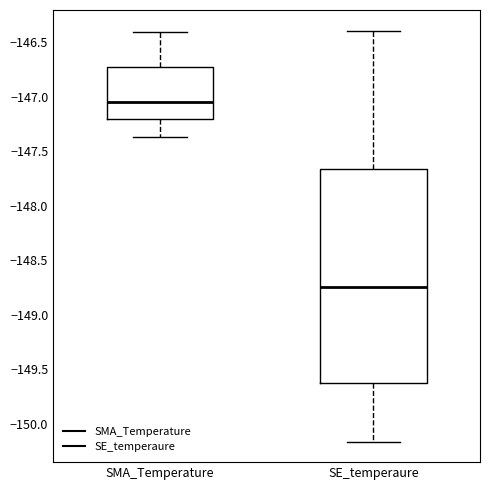

Reading left to right, read every box against the y-axis: the position of its median line, the range the box covers, and the ends of its whiskers. The values are not printed on the chart, so give them approximately, as read against the axis.

SMA_Temperature: median -147.05, box -147.20 to -146.70, whiskers -147.35 to -146.40
SE_temperaure: median -148.75, box -149.65 to -147.65, whiskers -150.15 to -146.40